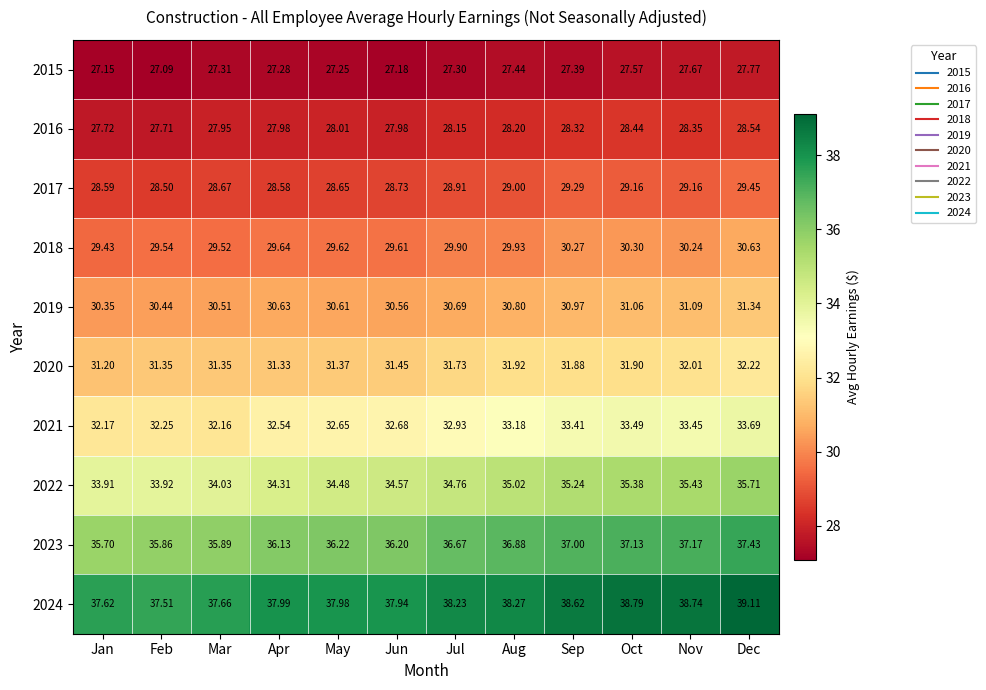

At Jun, list the series in order from largest to smallest.

2024, 2023, 2022, 2021, 2020, 2019, 2018, 2017, 2016, 2015